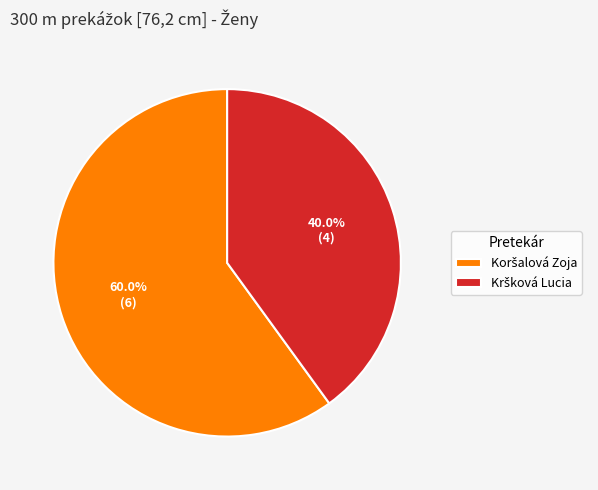

Count the number of slices in the pie.

2